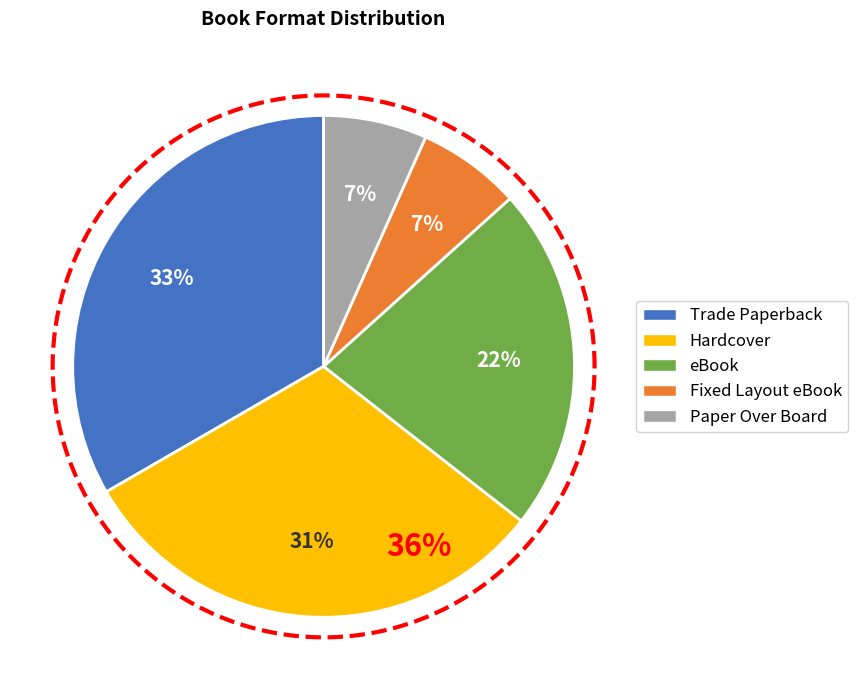

How many slices are in this pie chart?

5